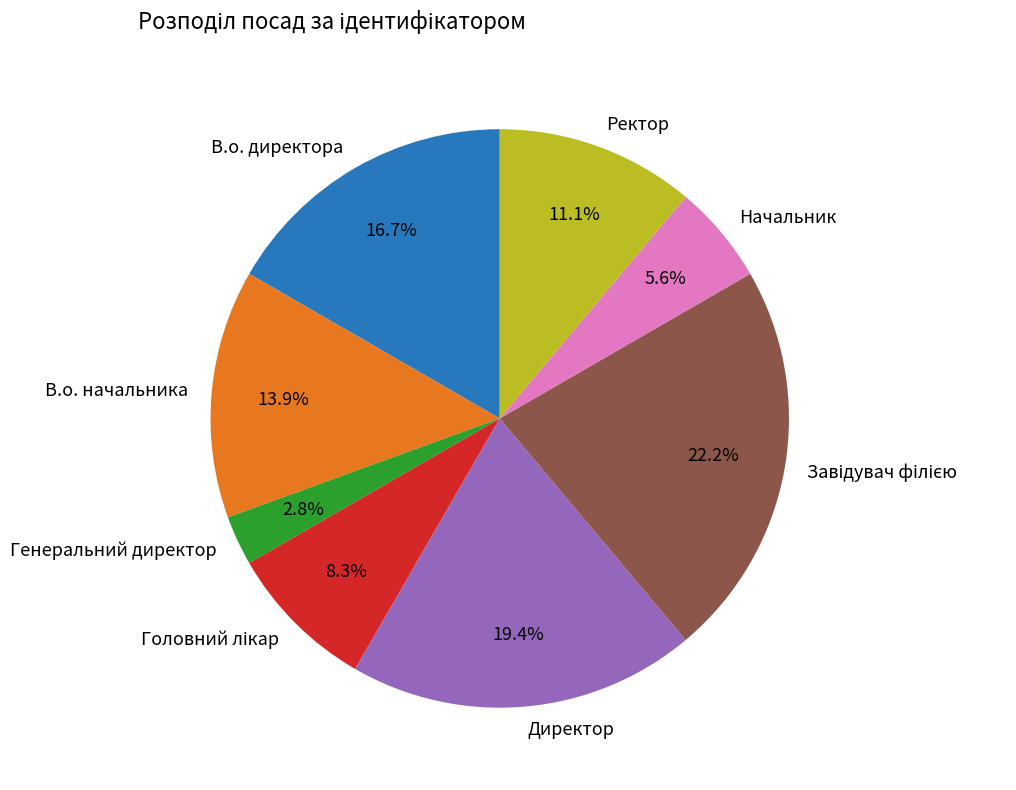

What percentage is NOT represented by Директор?

80.6%